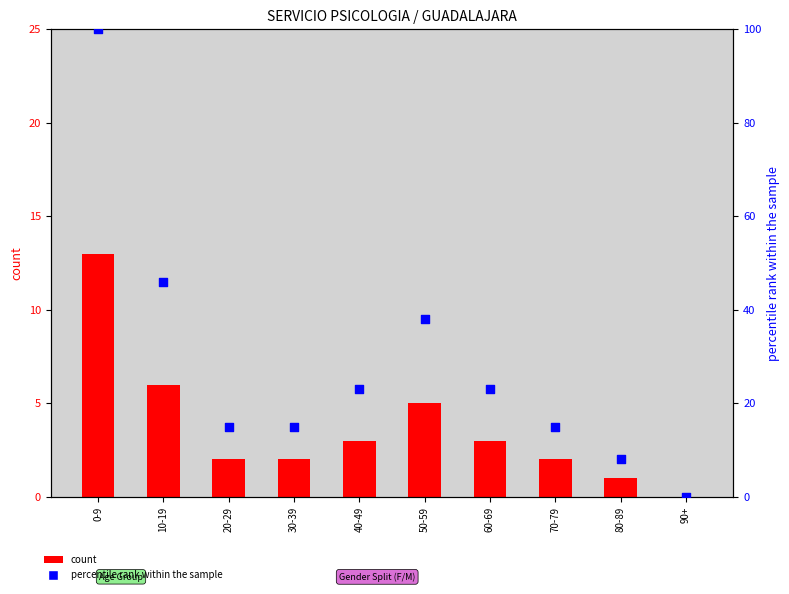

Which series reaches the minimum Y coordinate?

count